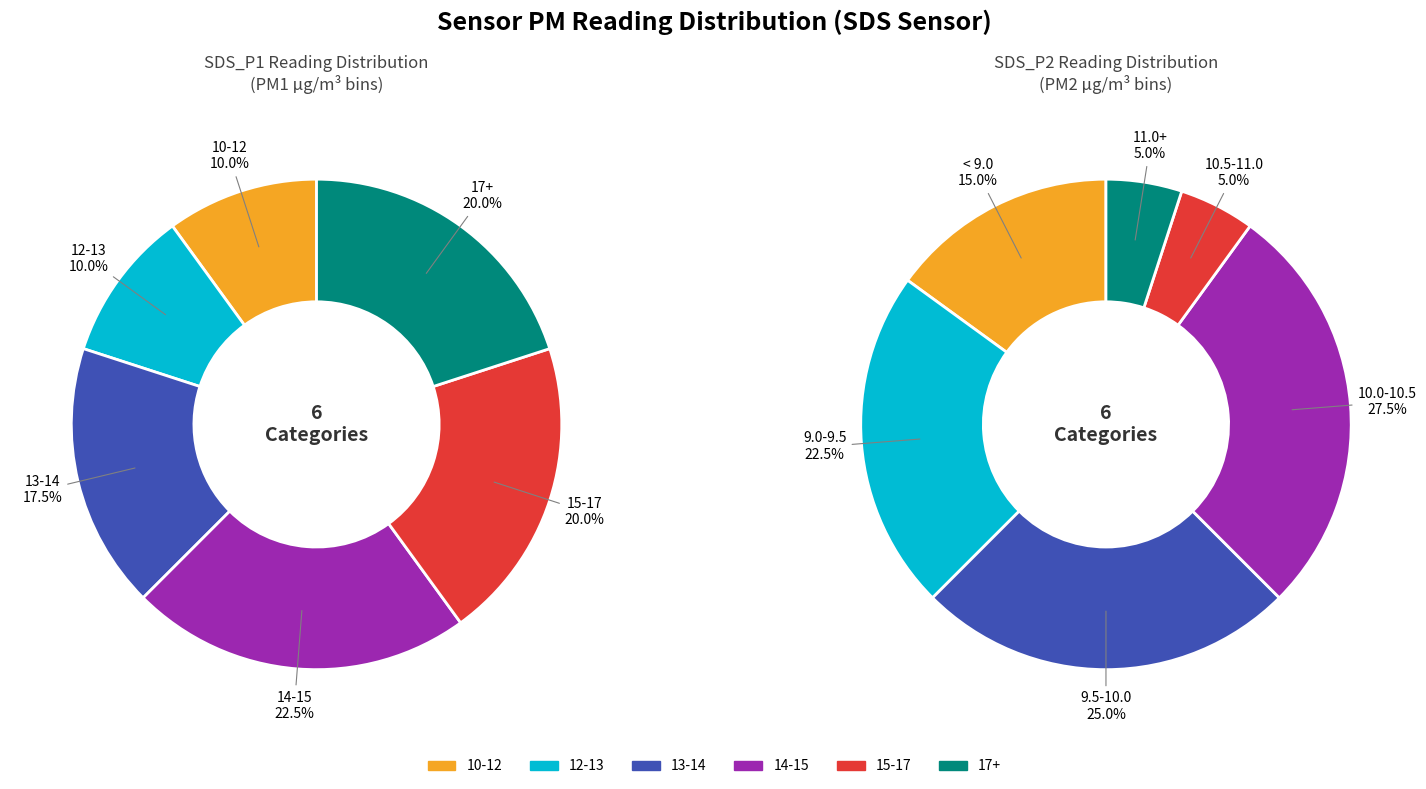

Which series changed the most between 75 and 22?

SDS_P1 (PM1)